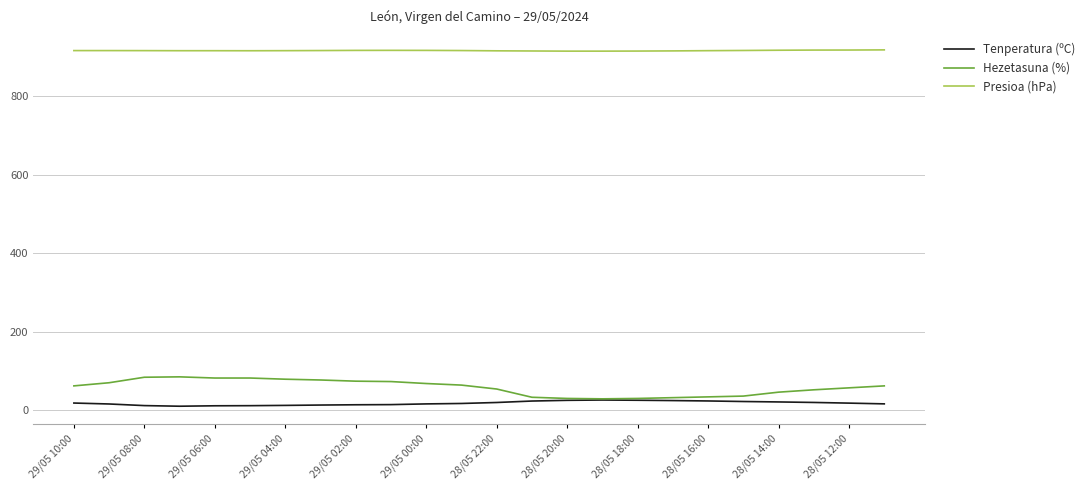

List the series in order of their peak value, highest first.

Presioa (hPa), Hezetasuna (%), Tenperatura (ºC)